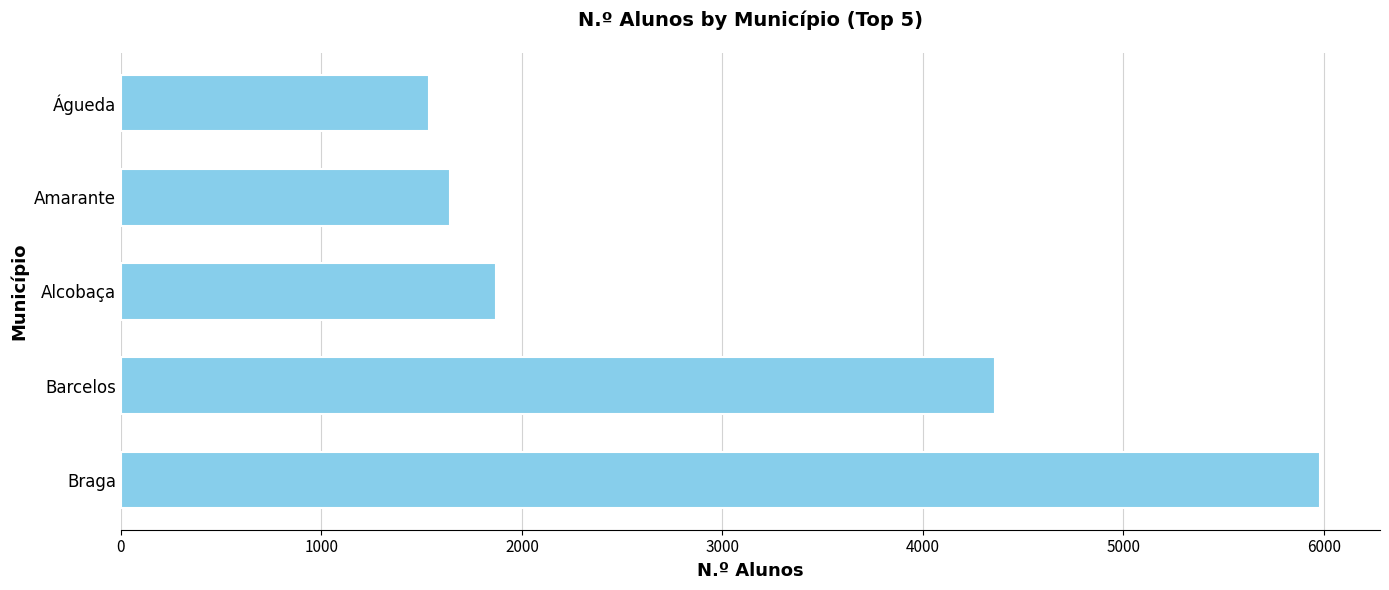

Which has a higher value, Barcelos or Amarante?

Barcelos